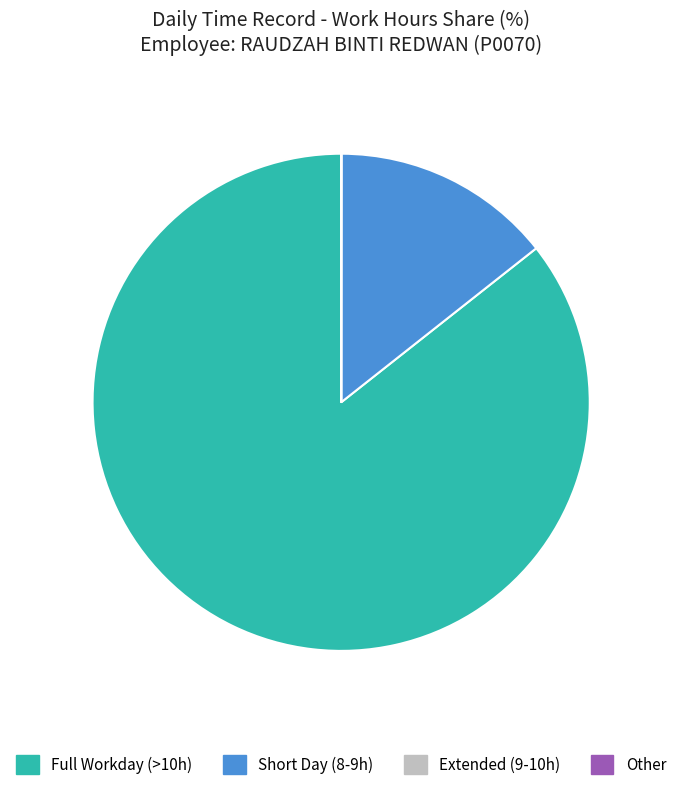

Combined, do Full Workday (>10h) and Short Day (8-9h) account for over 50%?

Yes